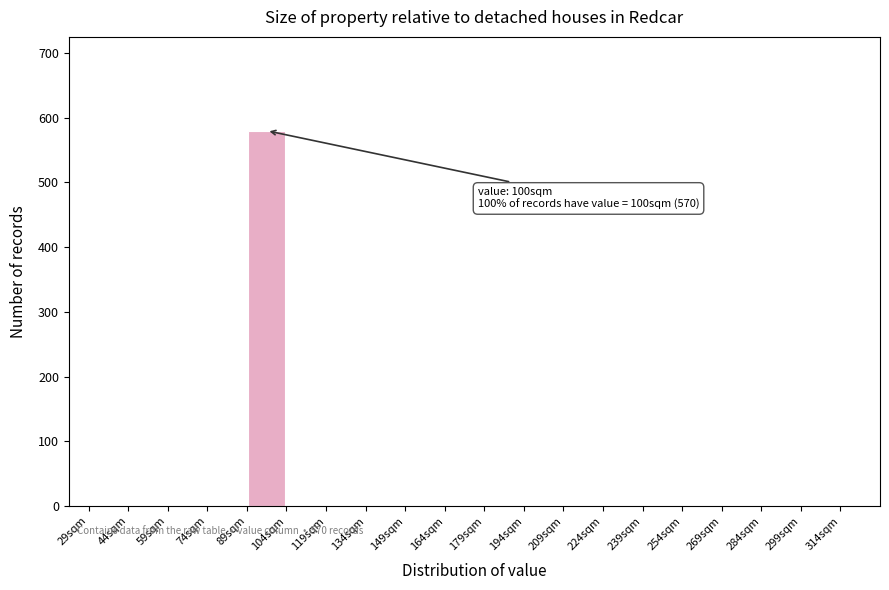

Over which range of the x-axis is the bar tallest?

89 to 104